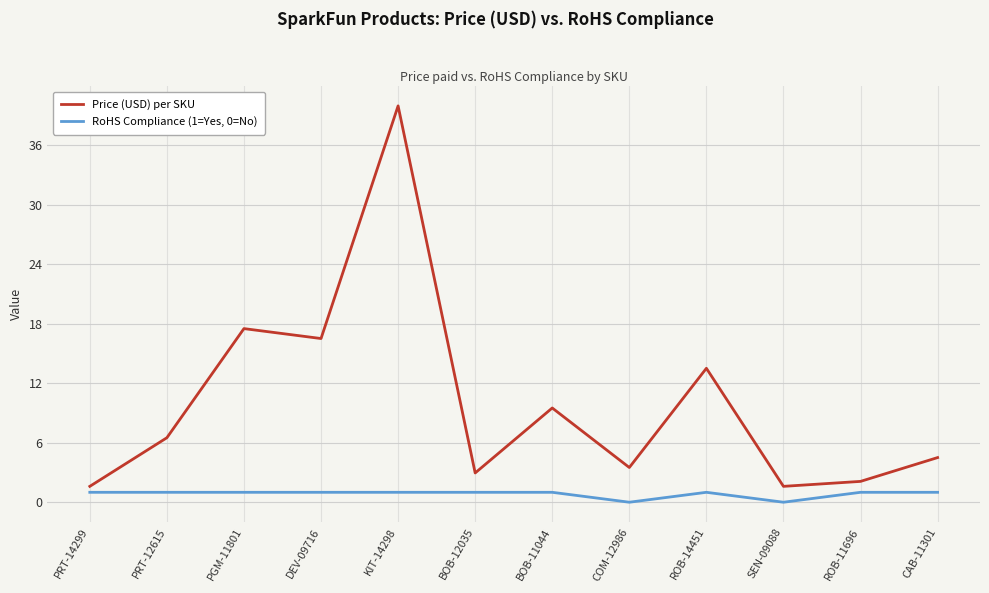

What is the difference between the Price (USD) per SKU values at COM-12986 and ROB-11696?

1.4